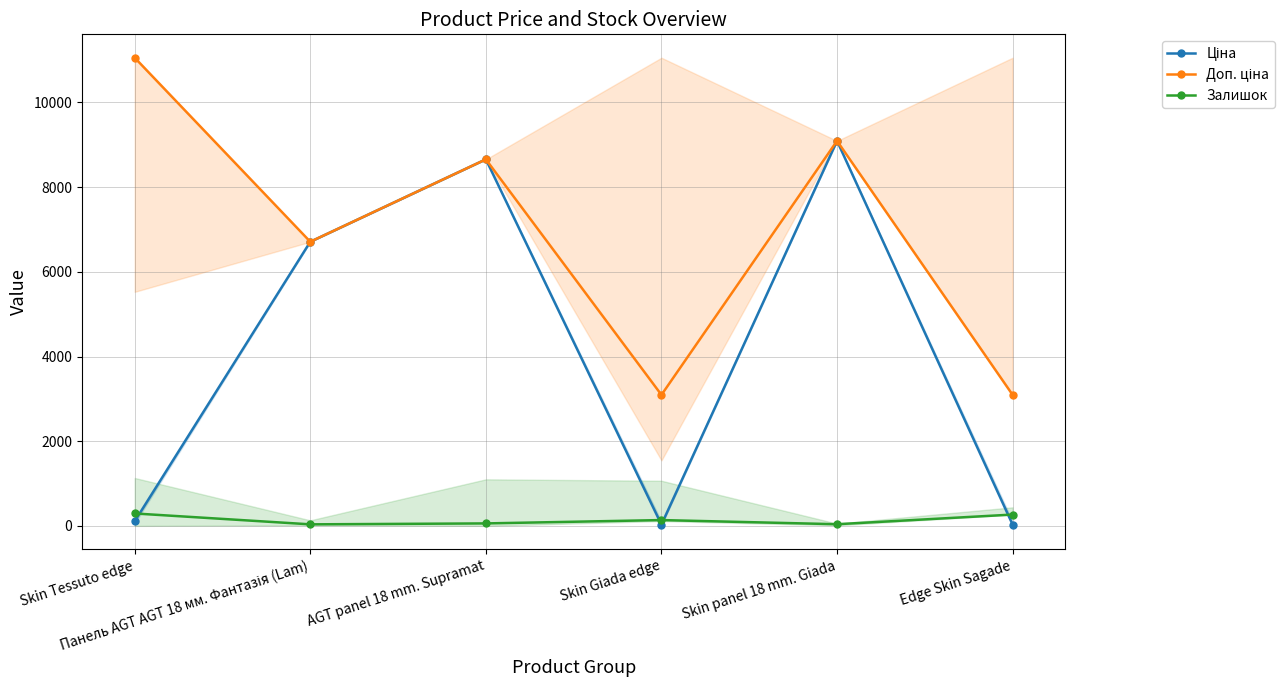

What position from the left is AGT panel 18 mm. Supramat?

3